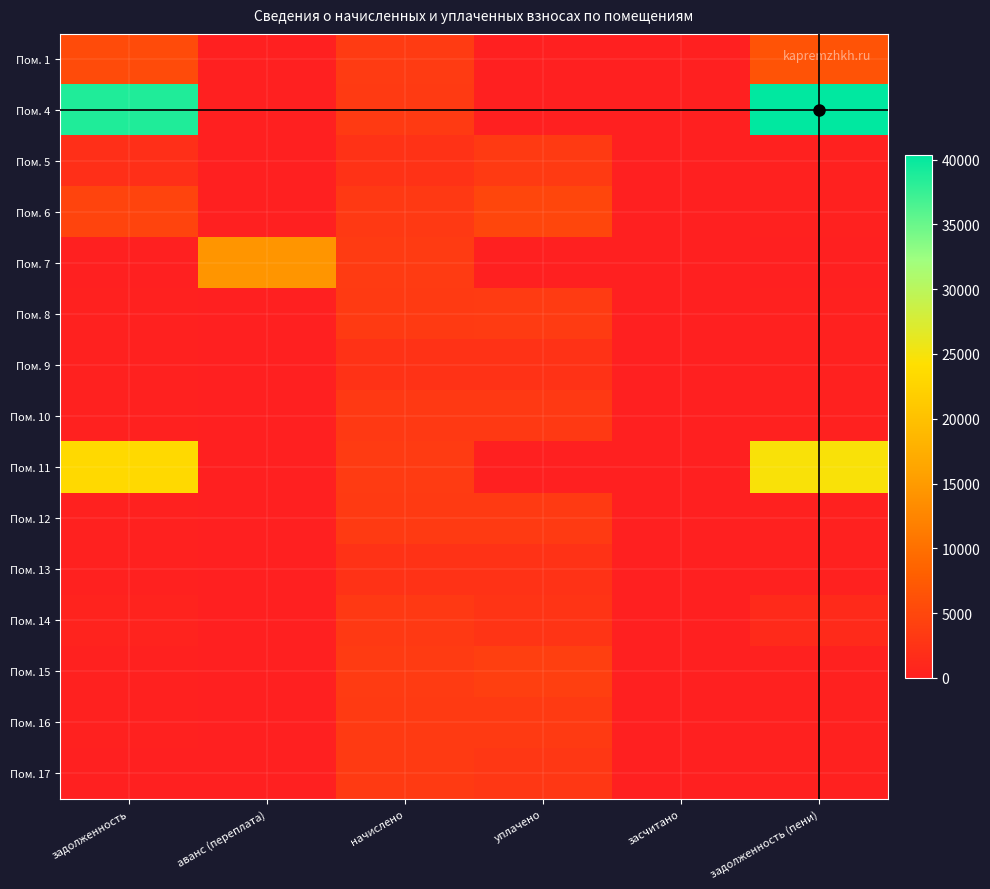

How many series are shown in this chart?

15